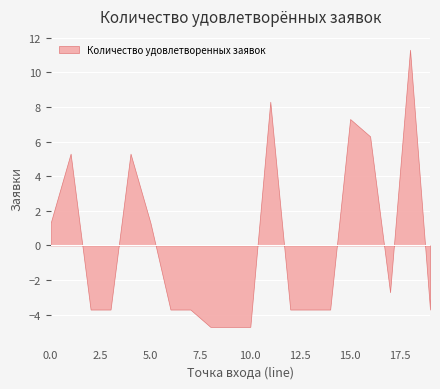

What is the greatest value displayed?

11.3